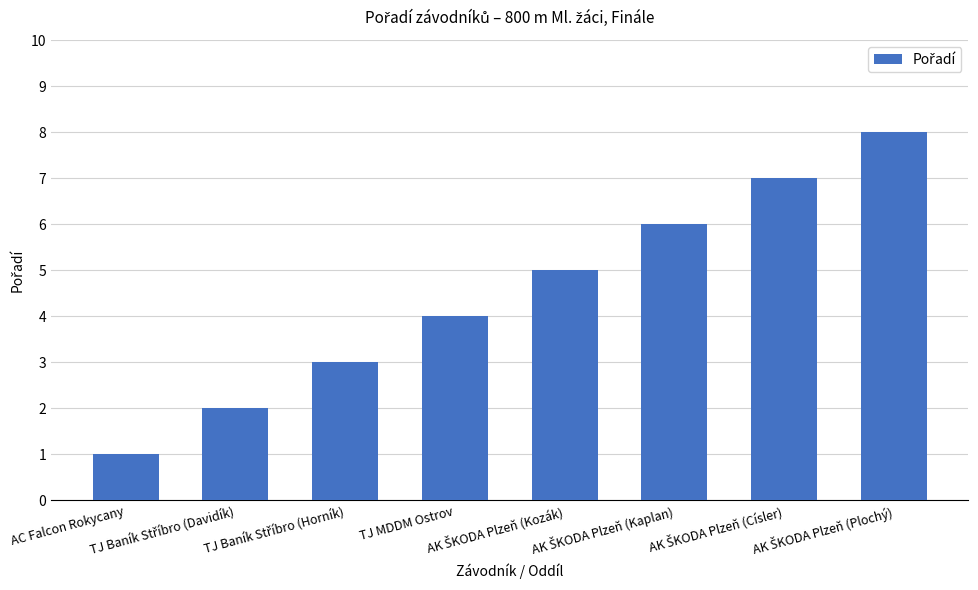

What is the difference between the maximum and minimum values?

7